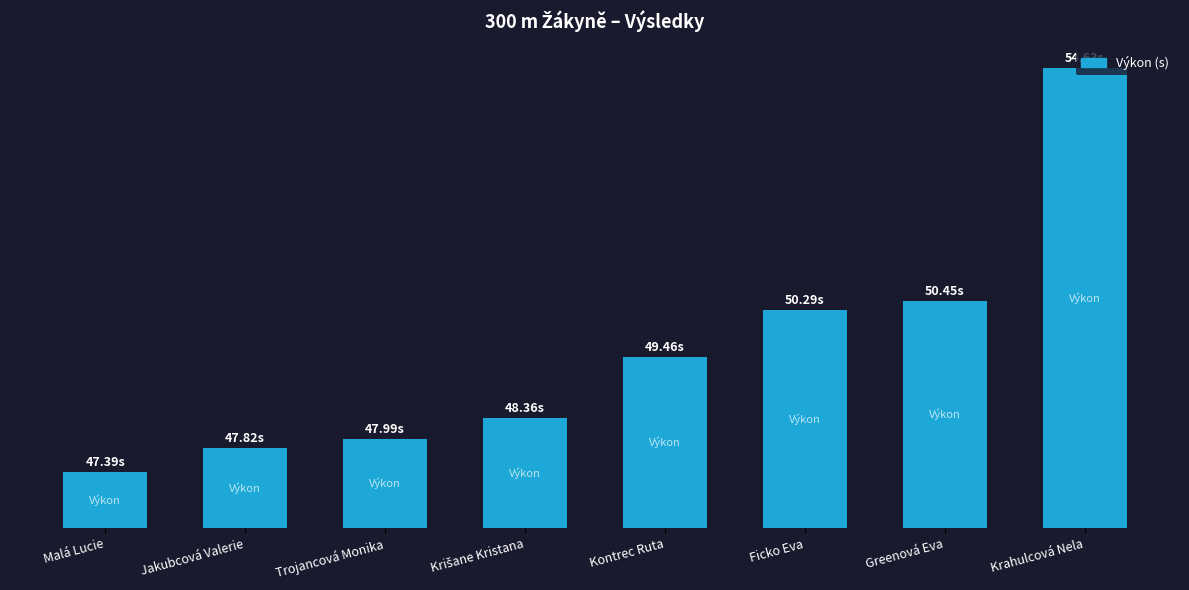

Count the number of values greater than 3.

4